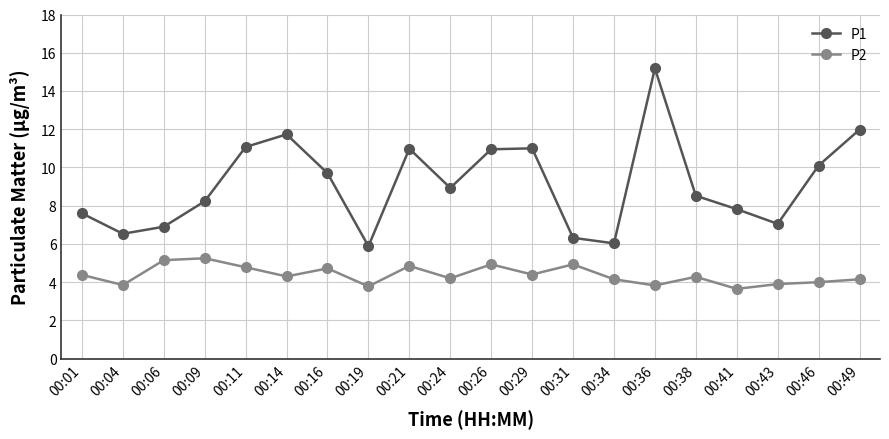

In P1, how many points are higher than both neighbors (excluding endpoints)?

4